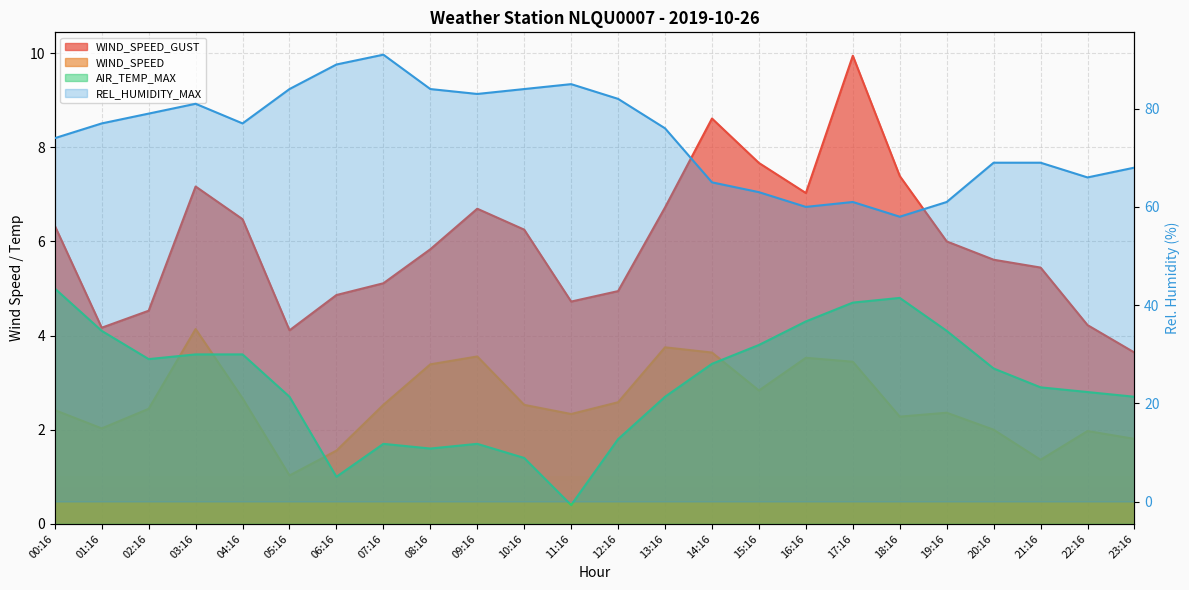

What is the approximate value of REL_HUMIDITY_MAX at 22:16?

66.0